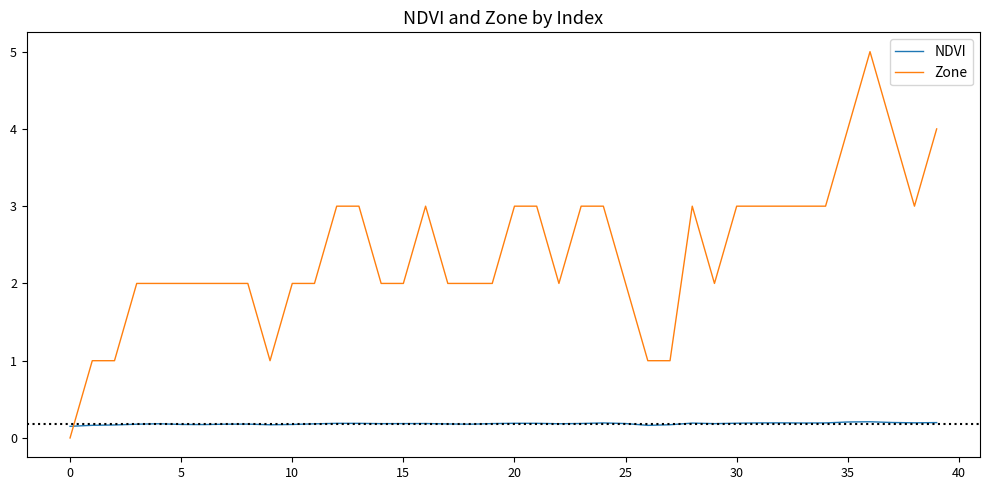

What is the difference between the maximum and minimum values in the Zone series?

5.0